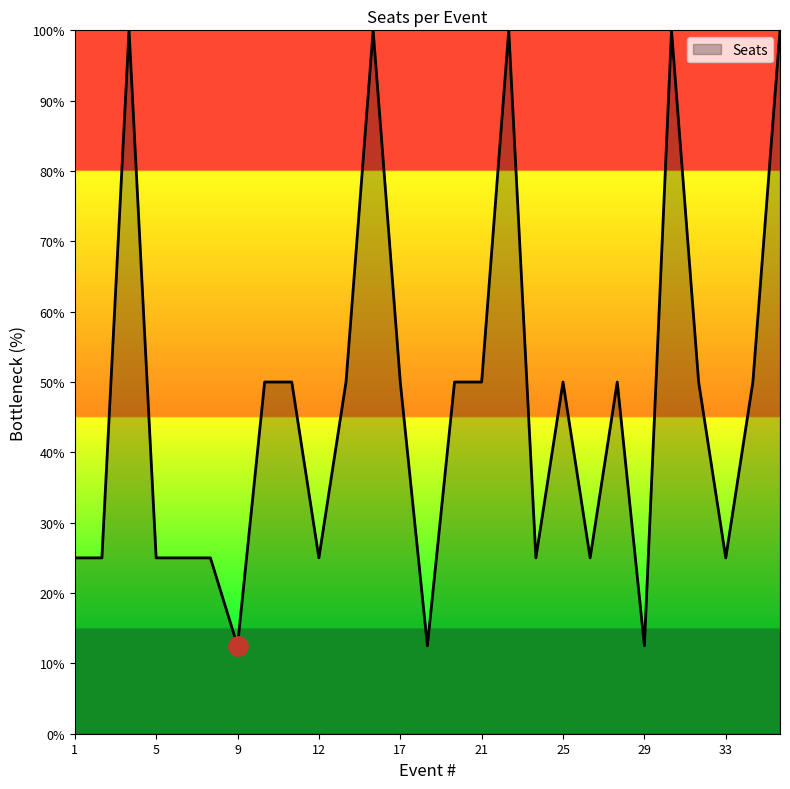

What is the difference between the maximum and minimum values?

87.5